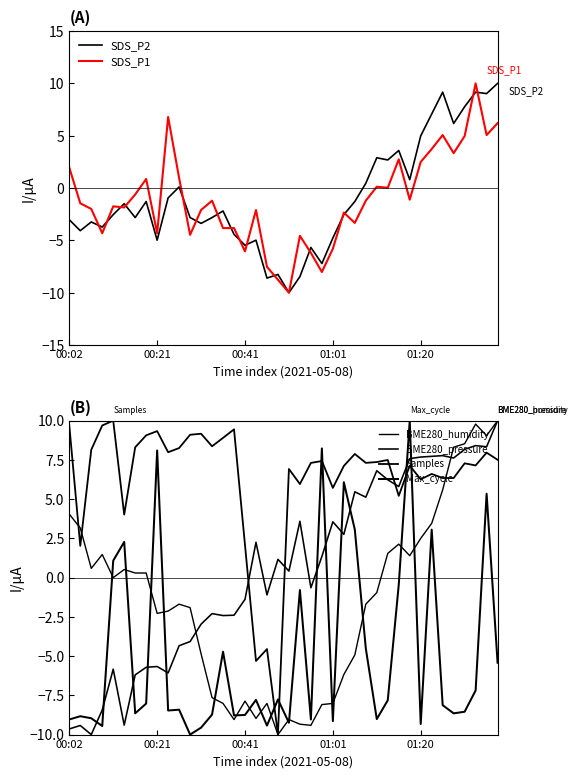

After their last crossing, which series has the higher values: BME280_pressure or Max_cycle?

BME280_pressure